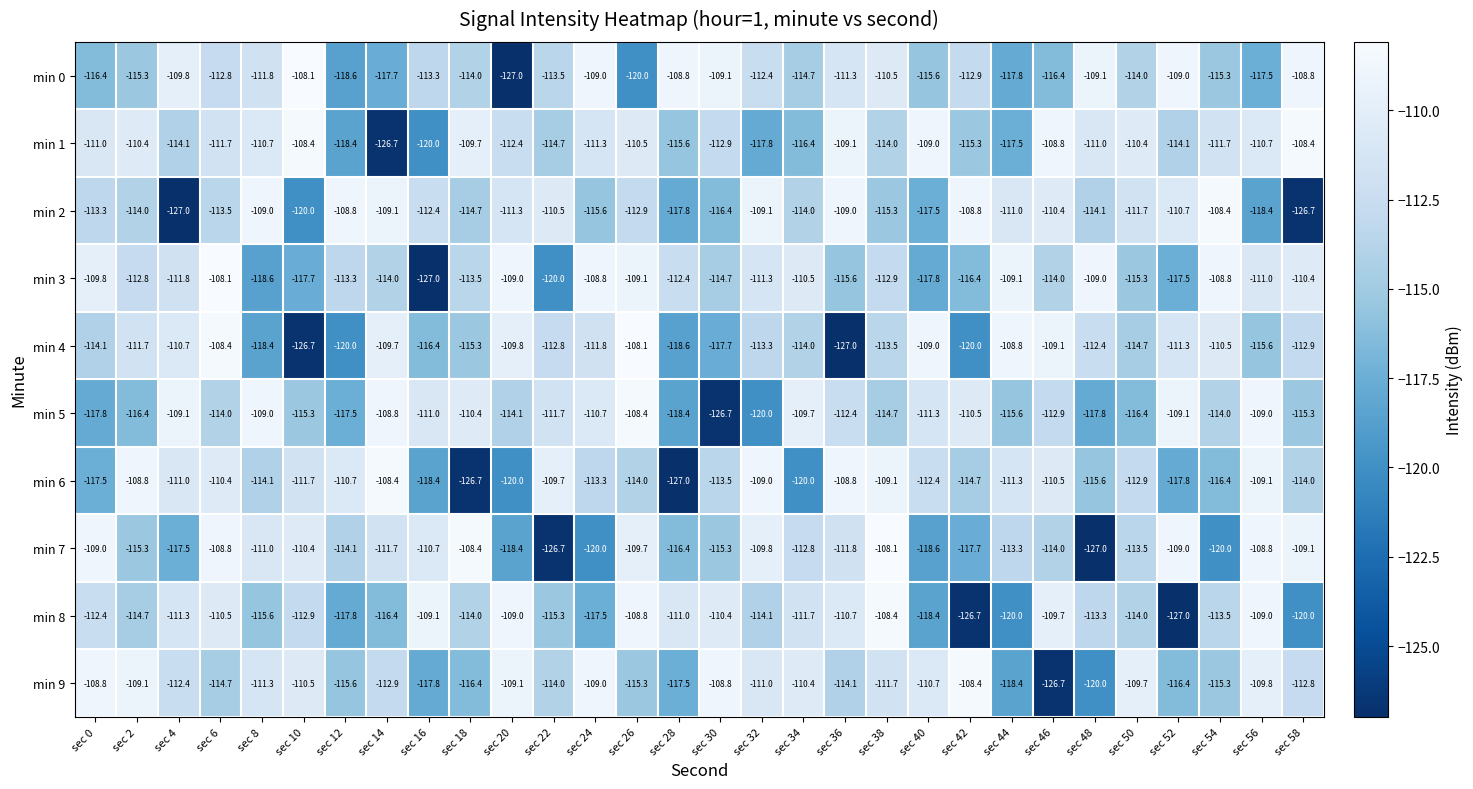

At which category is the sum across all series the highest?

sec 6